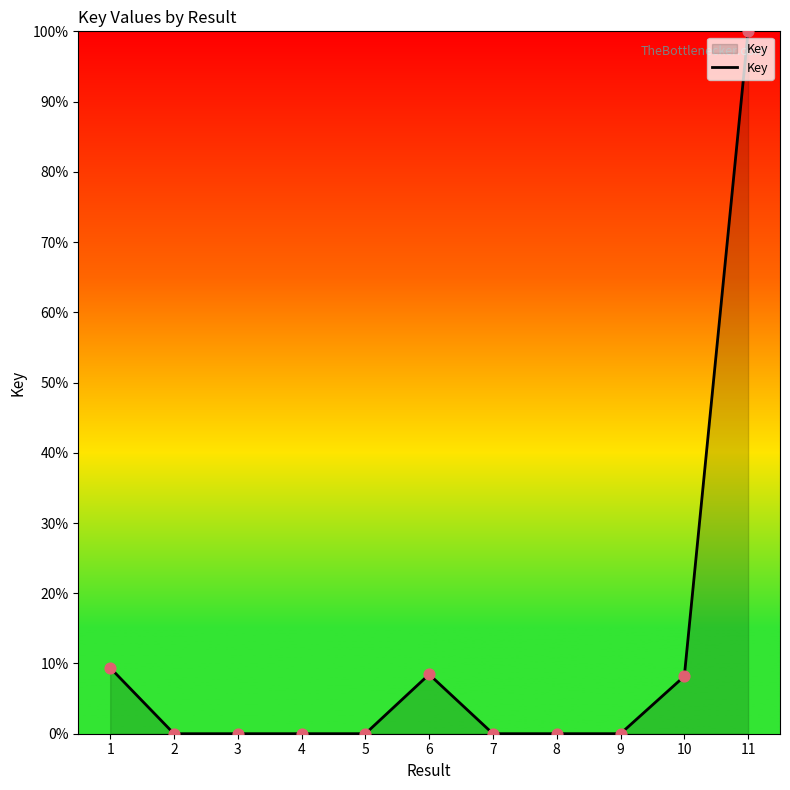

What is the change in value from 7 to 10?

+8.2